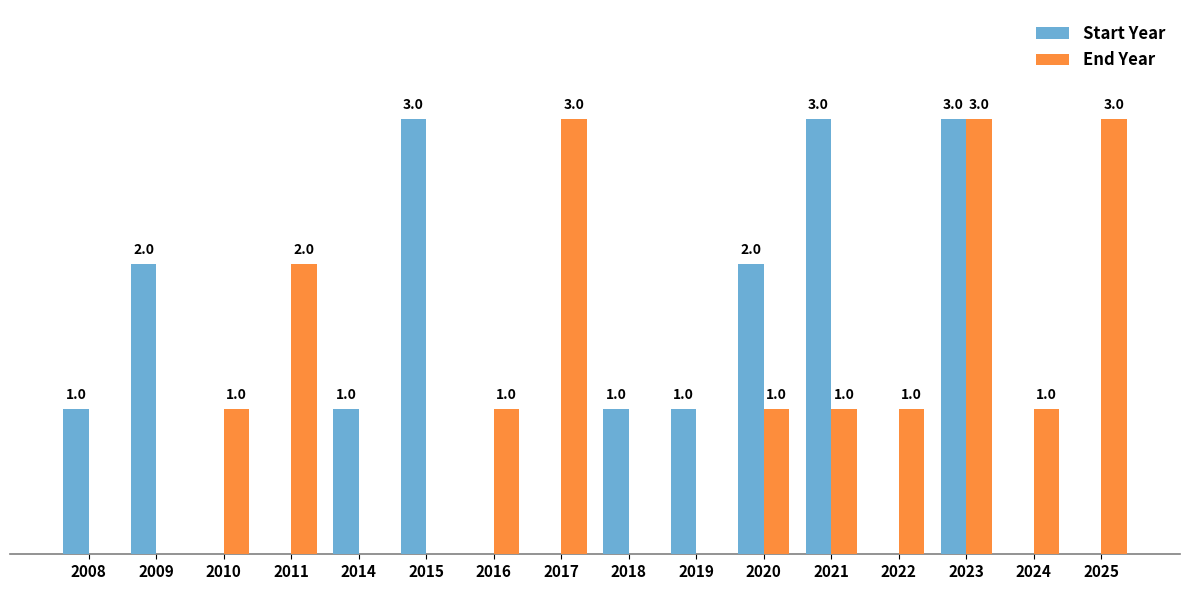

Which series changed the most between 2009 and 2018?

Start Year